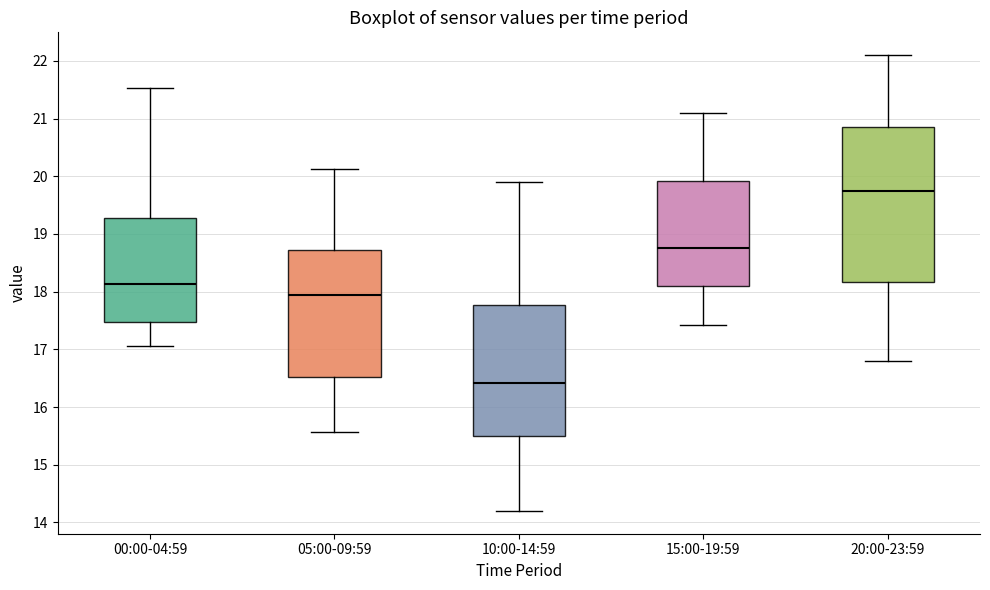

Reading left to right, transcribe this box plot: for each box, give where its median line is, the range the box spans, and where its two whiskers end, as read against the y-axis. The values are not printed on the chart, so give them approximately, as read against the axis.

00:00-04:59: median 18.1, box 17.5 to 19.3, whiskers 17.1 to 21.5
05:00-09:59: median 18.0, box 16.5 to 18.7, whiskers 15.6 to 20.1
10:00-14:59: median 16.4, box 15.5 to 17.8, whiskers 14.2 to 19.9
15:00-19:59: median 18.8, box 18.1 to 19.9, whiskers 17.4 to 21.1
20:00-23:59: median 19.8, box 18.2 to 20.9, whiskers 16.8 to 22.1